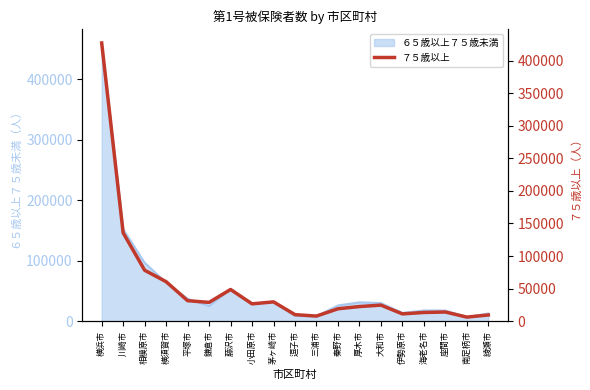

Reading left to right, transcribe all the data shown in this chart.

横浜市=426958	川崎市=135538	相模原市=78188	横須賀市=60649	平塚市=31519	鎌倉市=28877	藤沢市=48676	小田原市=26641	茅ヶ崎市=29663	逗子市=10070	三浦市=7865	秦野市=19079	厚木市=22485	大和市=24688	伊勢原市=11234	海老名市=13385	座間市=14120	南足柄市=6296	綾瀬市=9551